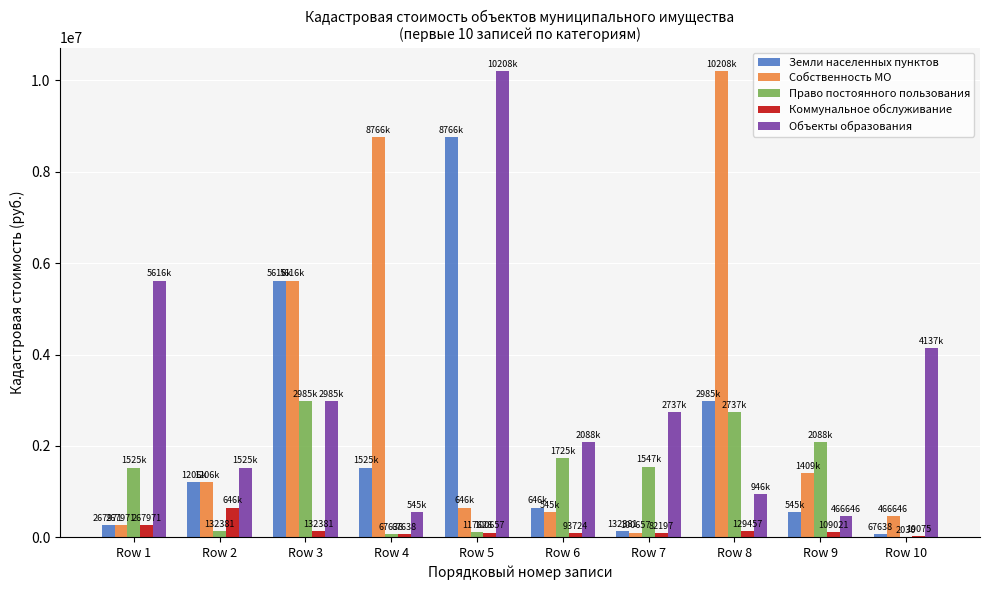

How many distinct data groups are displayed?

5